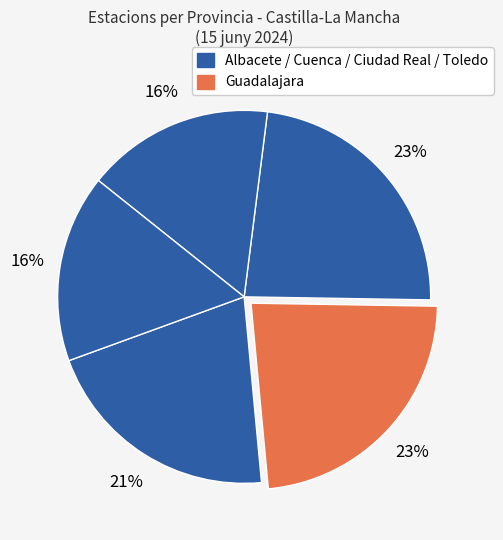

How many segments does this pie chart have?

5